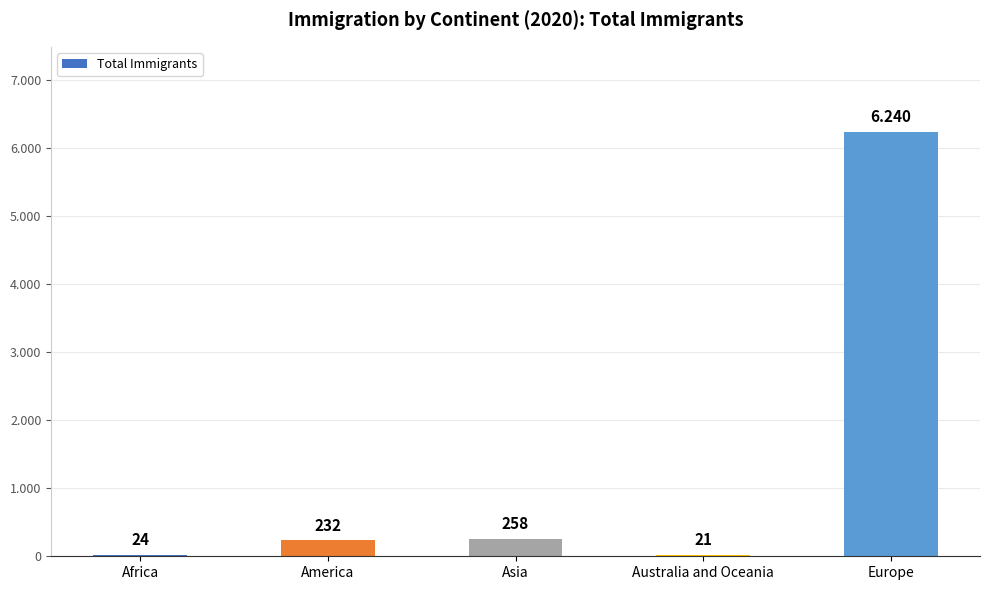

Which label corresponds to the smallest value in the chart?

Australia and Oceania